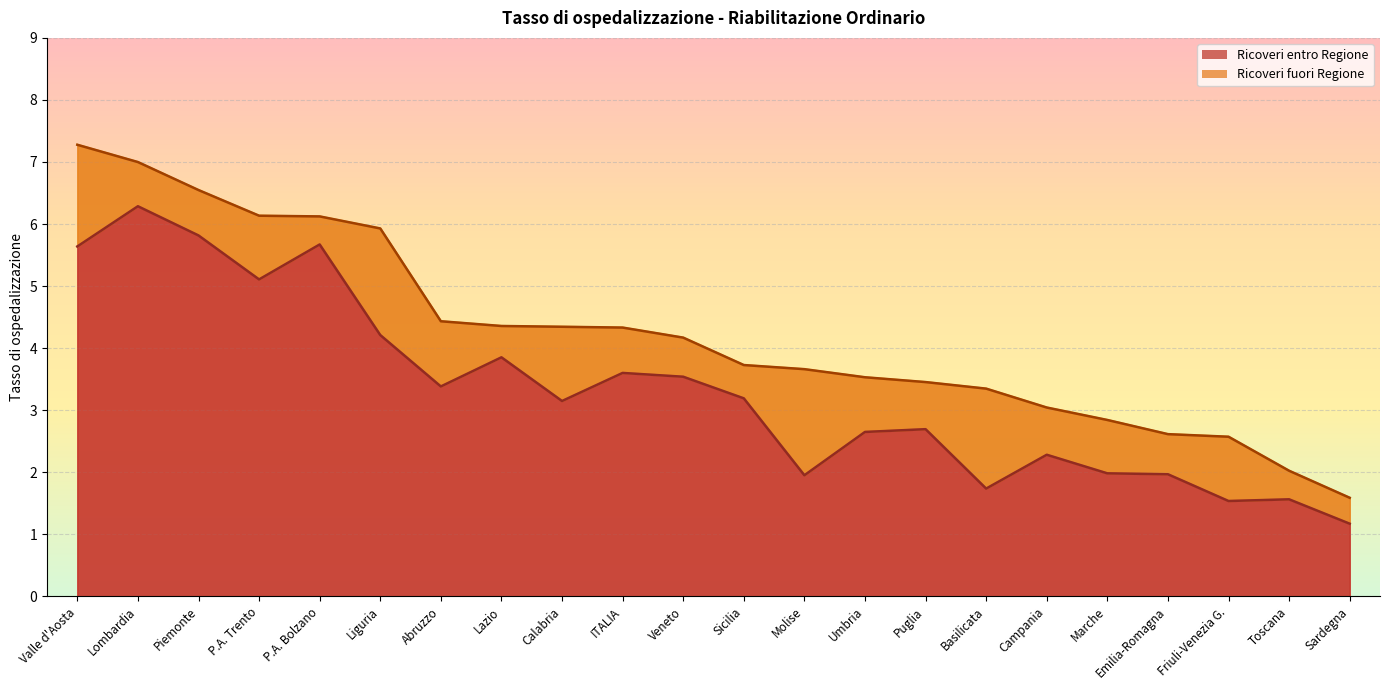

What is the change in value from Valle d'Aosta to Piemonte?

+0.2